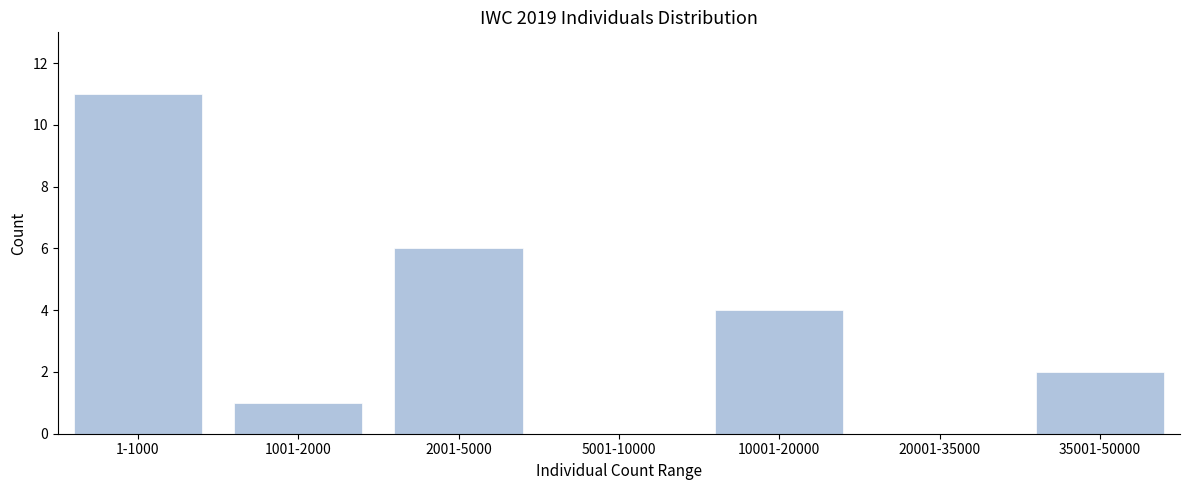

Reading right to left, what are all the values shown in this chart?

35001-50000=2	20001-35000=0	10001-20000=4	5001-10000=0	2001-5000=6	1001-2000=1	1-1000=11